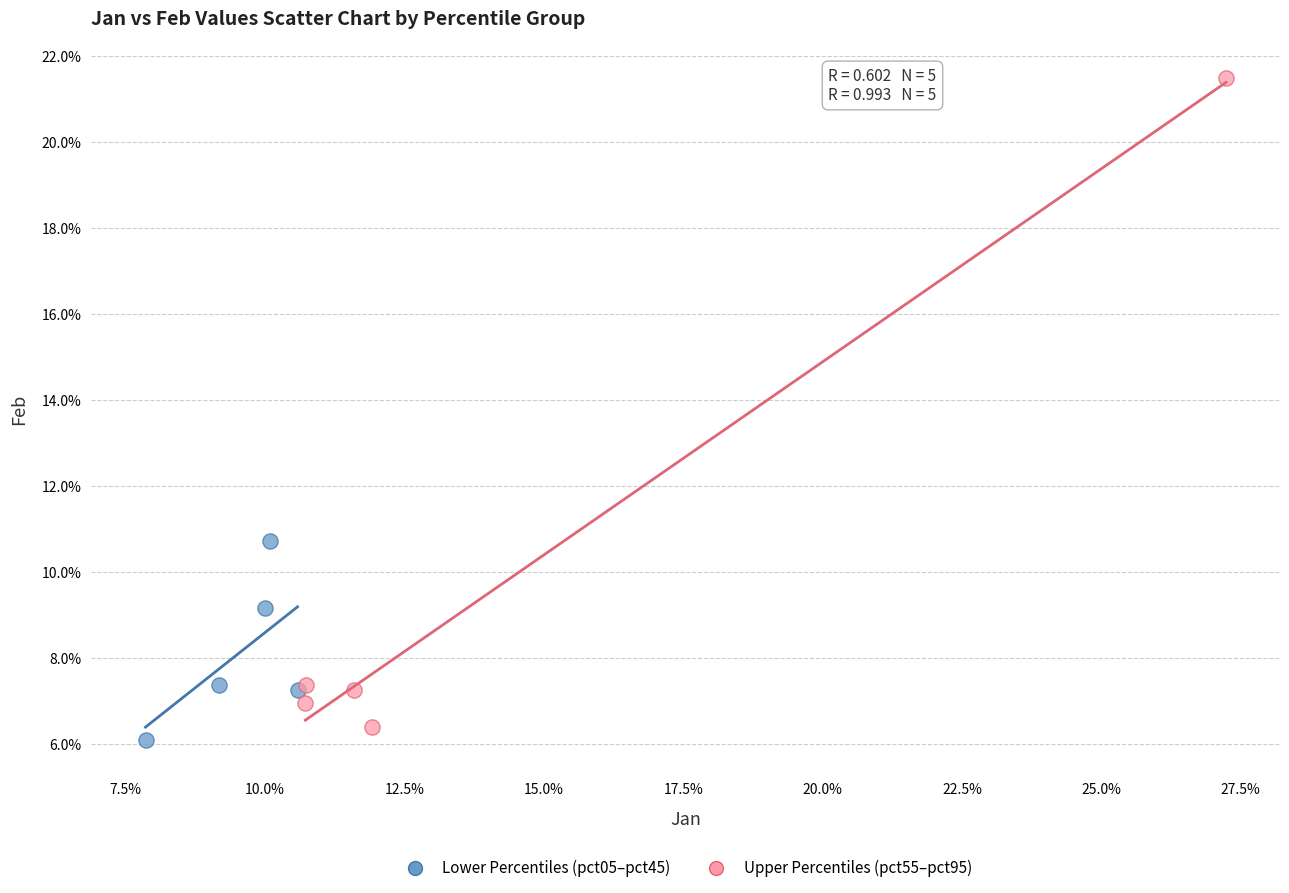

Which series contains the highest Y value?

Upper Percentiles (pct55–pct95)